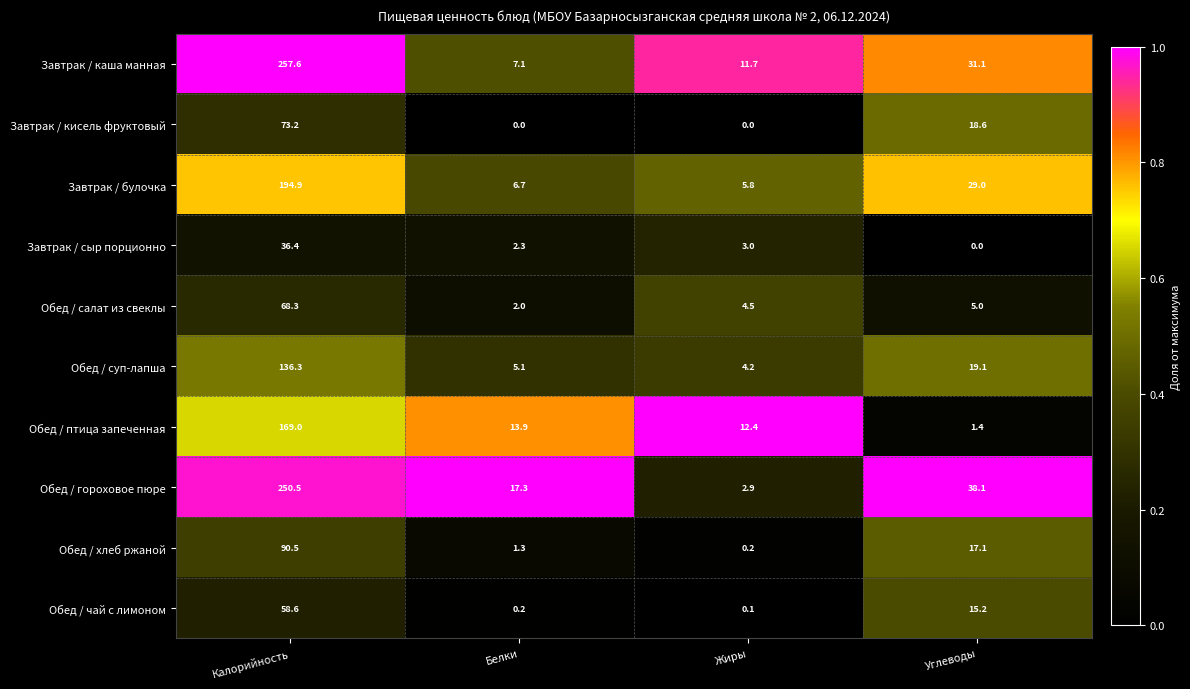

What is the difference between the Обед / гороховое пюре values at Белки and Жиры?

14.4